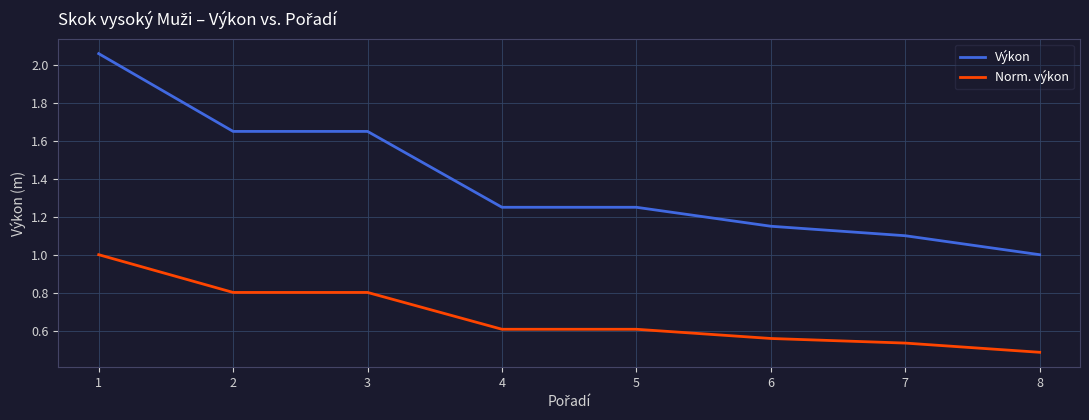

Does the chart display data point markers on the line(s)?

No